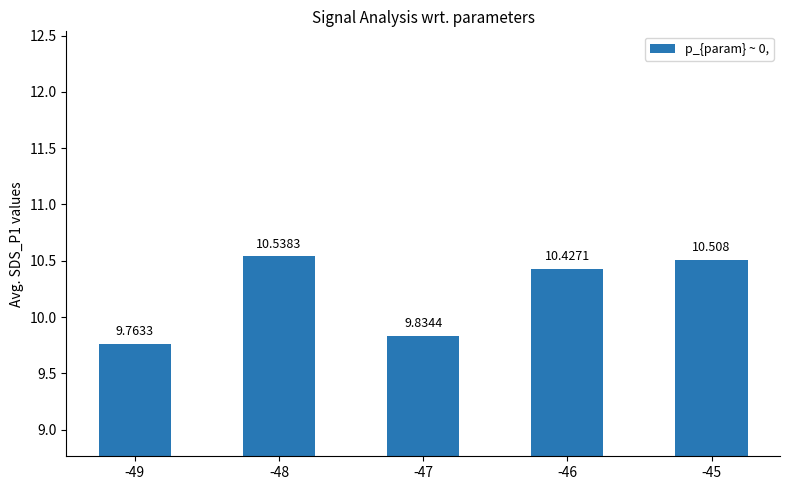

What is the minimum value shown in the chart?

9.8